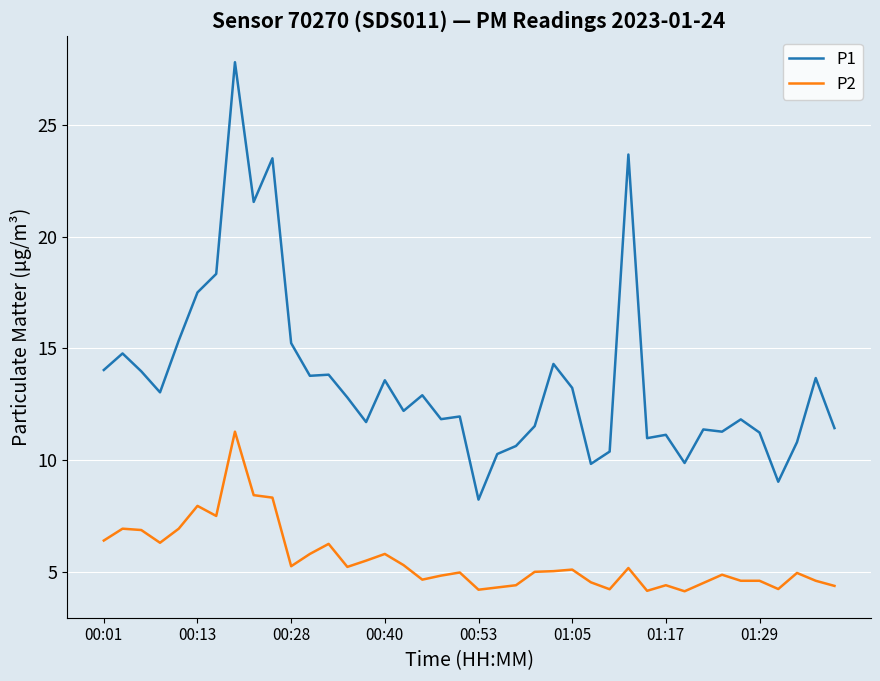

What are all the series names shown in the legend?

P1, P2